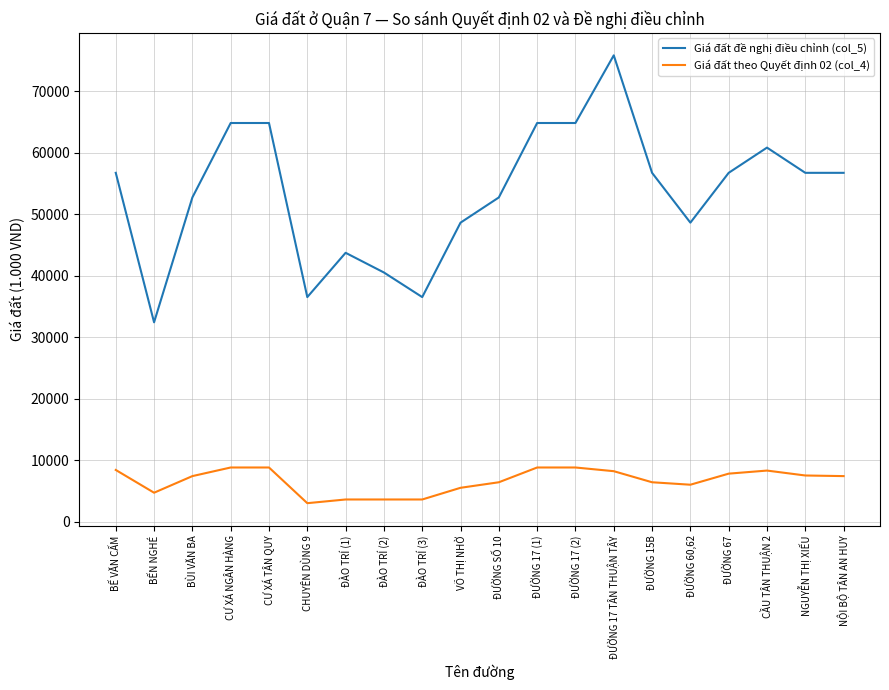

Which series has the widest spread of values?

Giá đất đề nghị điều chỉnh (col_5)